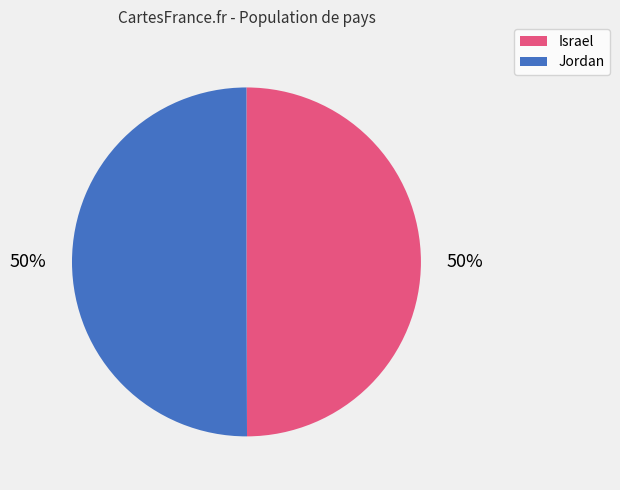

To the nearest percent, what portion does Israel represent?

50%